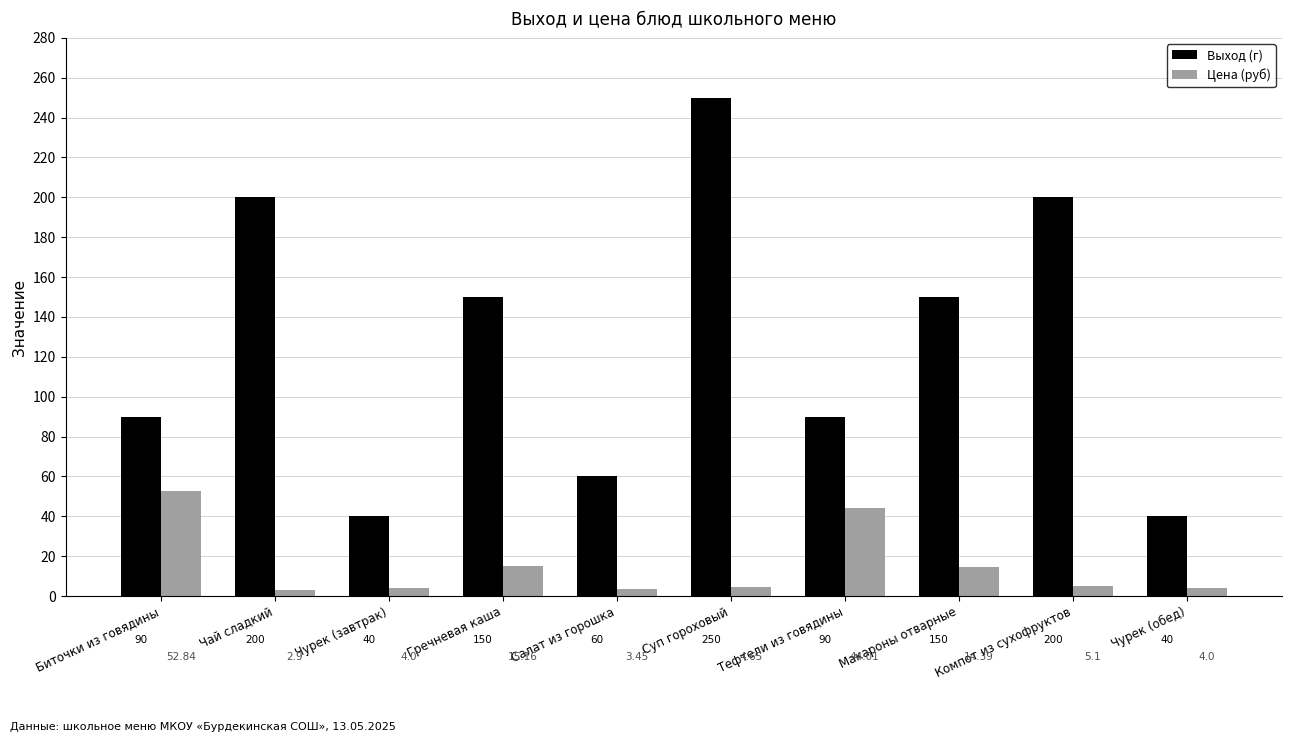

What is the sum of all Выход (г) values?

1270.0